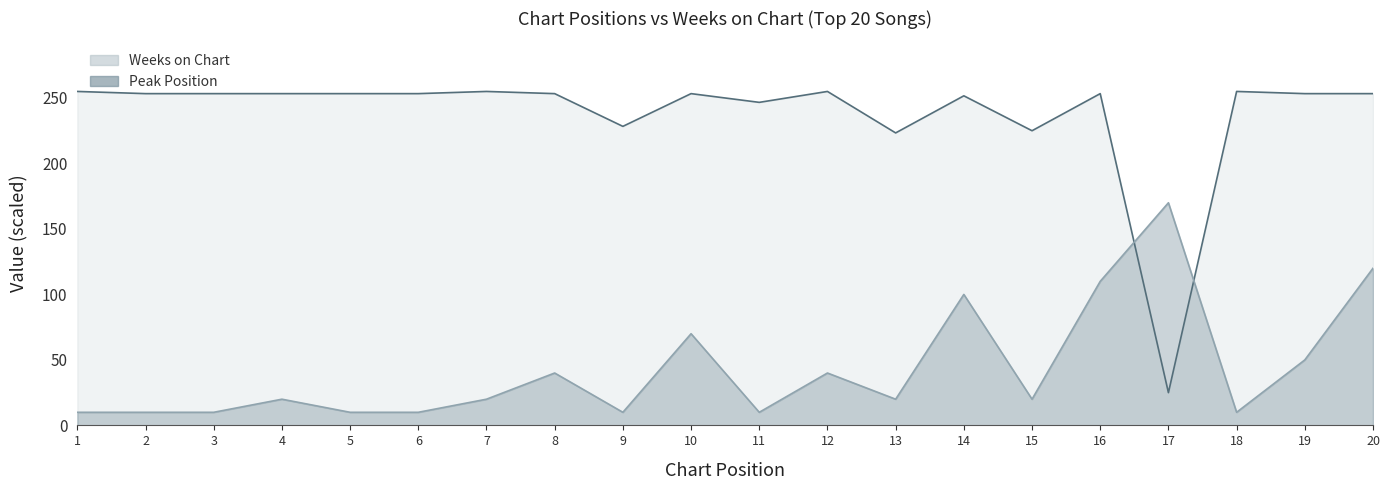

What is the maximum value shown in the chart?

255.0